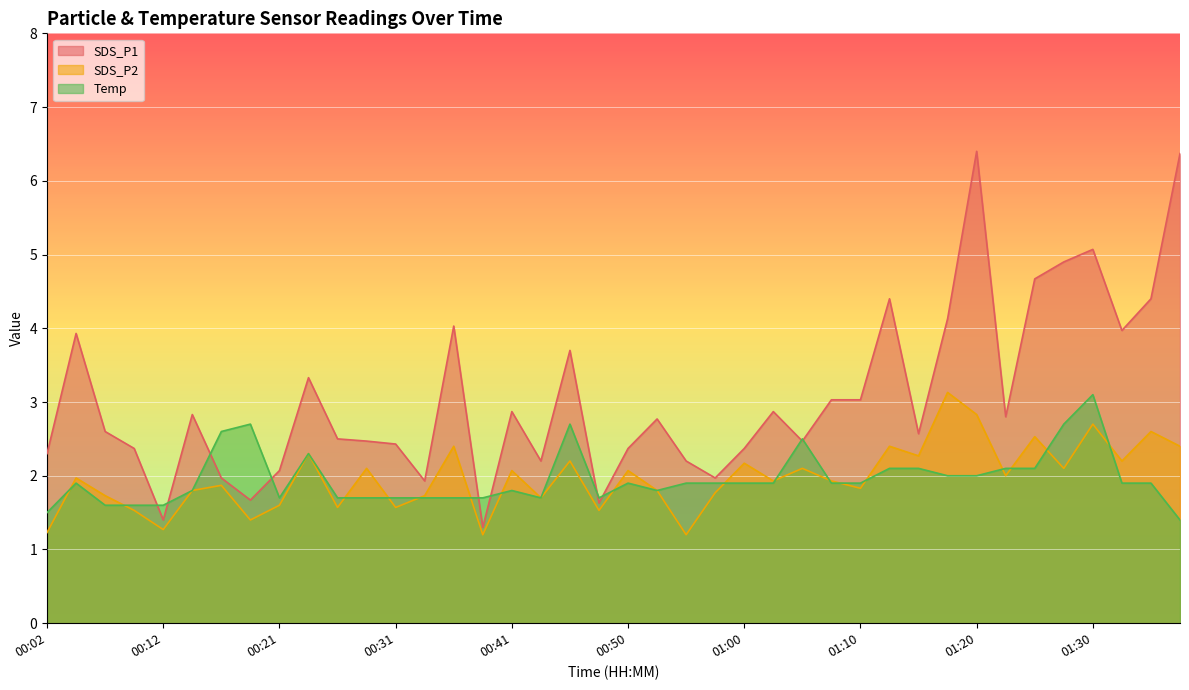

True or false: SDS_P2 and SDS_P1 intersect in this chart.

False